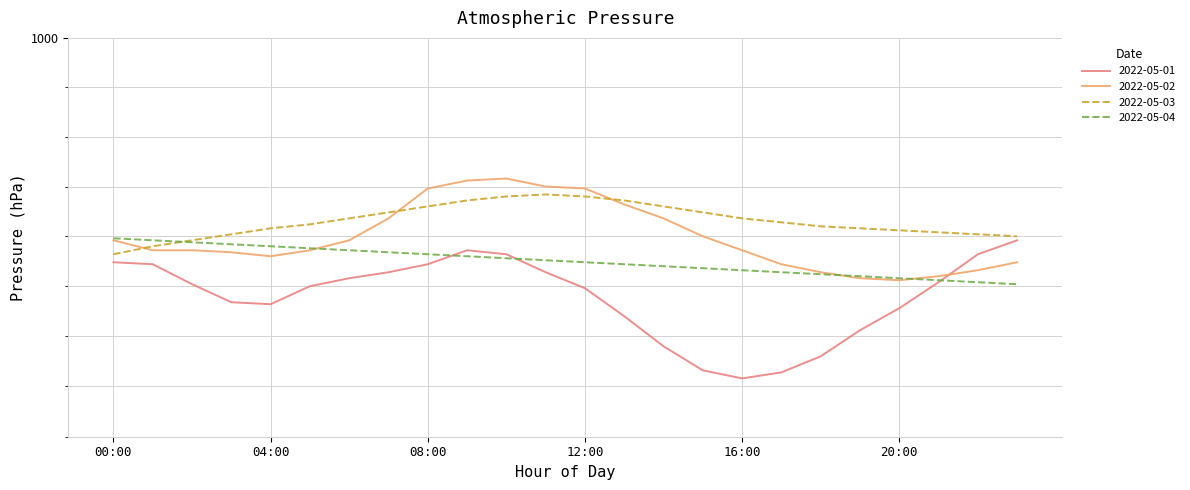

At 02:00, list the series in order from largest to smallest.

2022-05-03, 2022-05-04, 2022-05-02, 2022-05-01